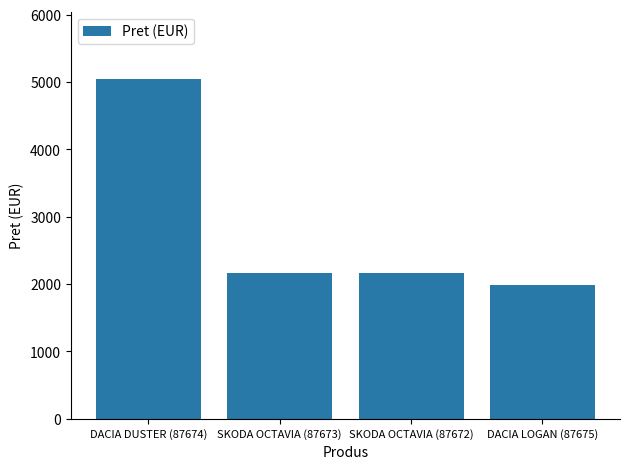

What is the sum of all values?

11340